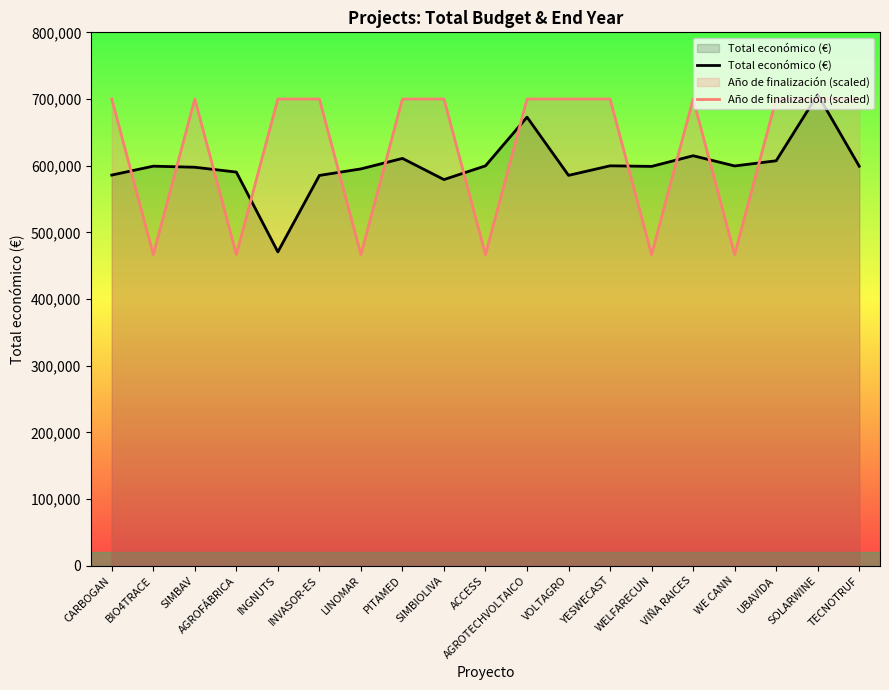

Count the number of categories in the chart.

19